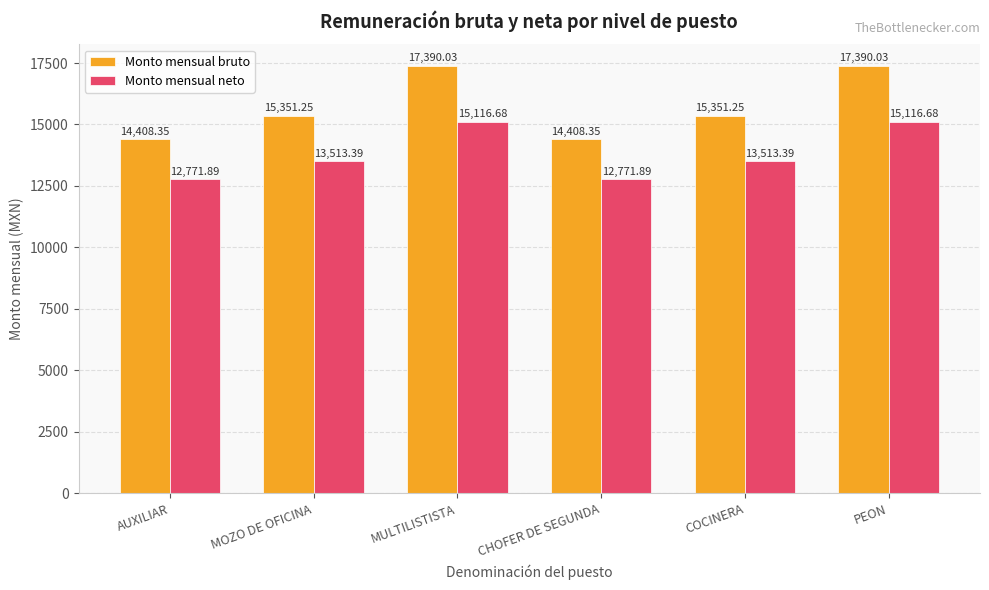

Is it true that Monto mensual neto equals 15116.7 at PEON?

True